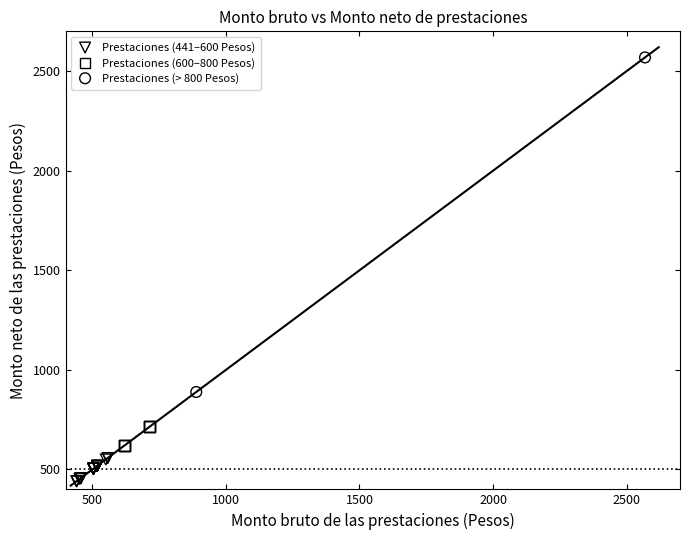

Which series reaches the minimum Y coordinate?

Prestaciones (441–600 Pesos)